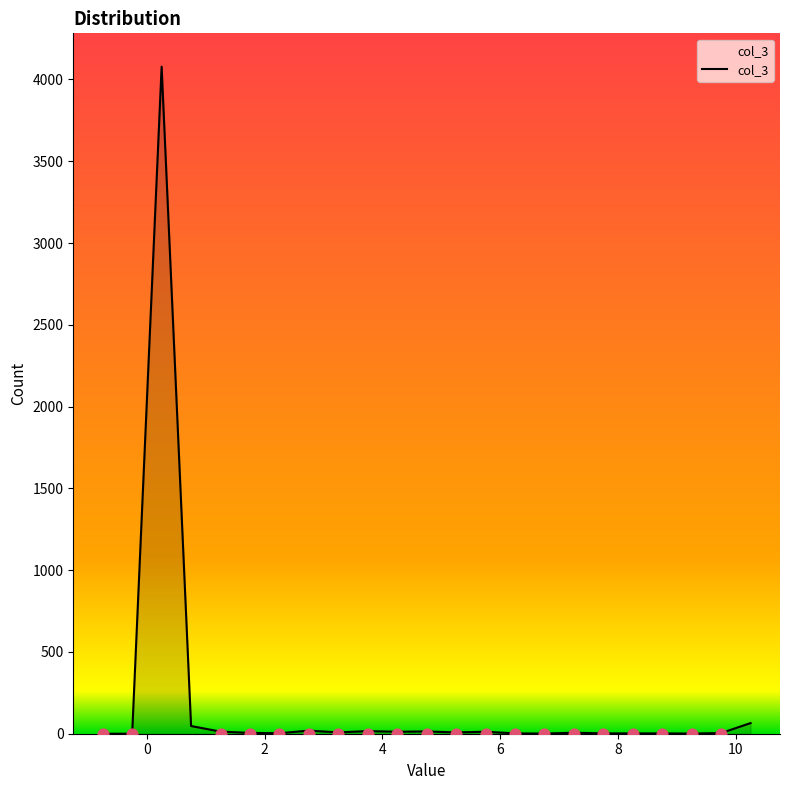

Which has a higher value, -0.75 or 8.75?

8.75